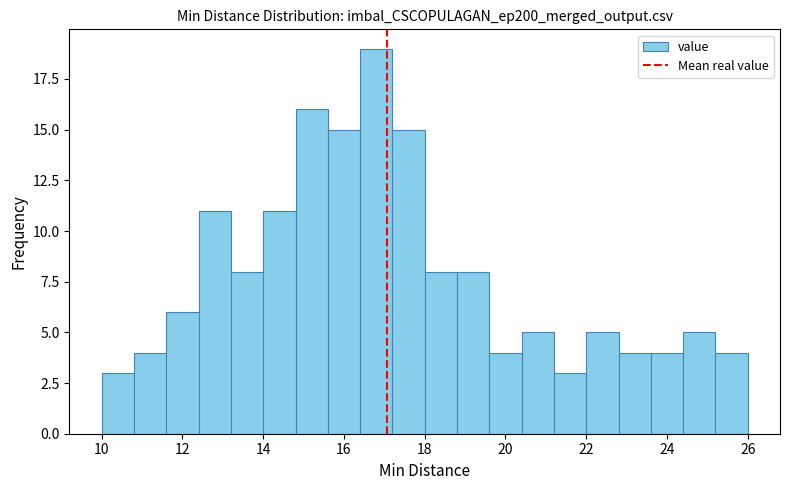

Over which range of the x-axis is the bar tallest?

16.4 to 17.2